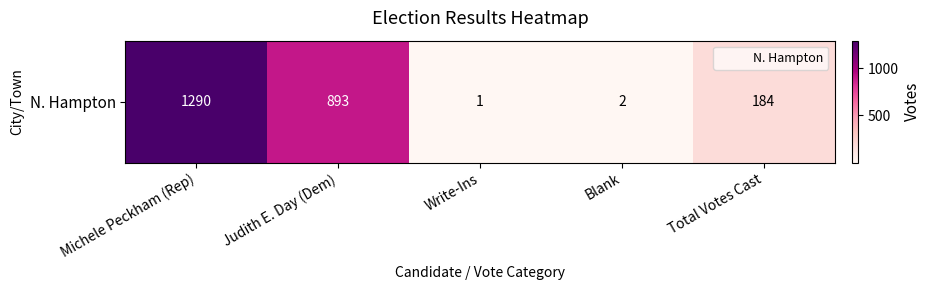

Which has a higher value, Judith E. Day (Dem) or Blank?

Judith E. Day (Dem)